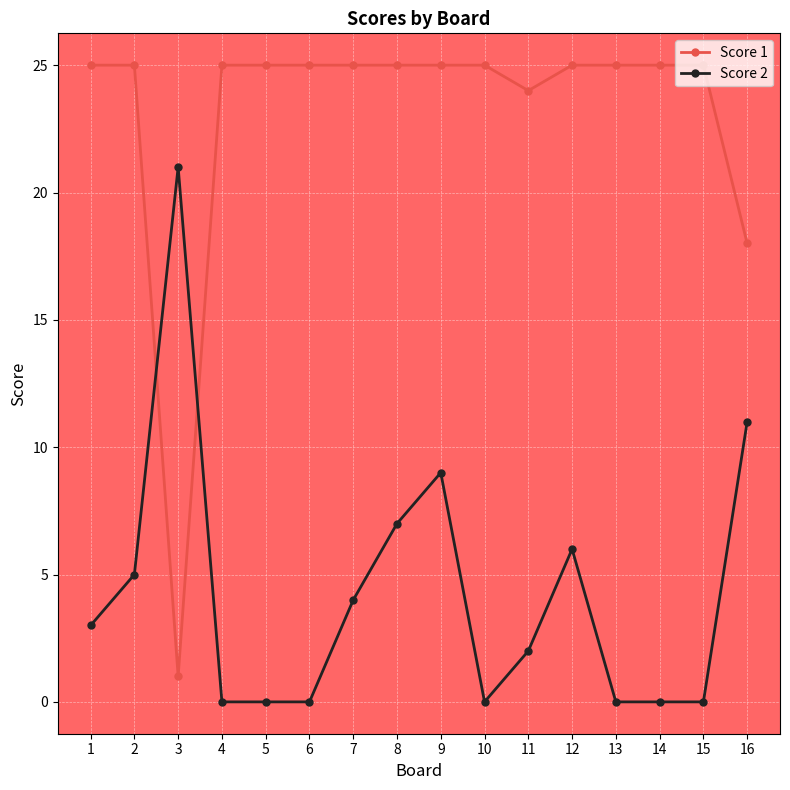

Between 2 and 13, which series saw the biggest shift?

Score 2